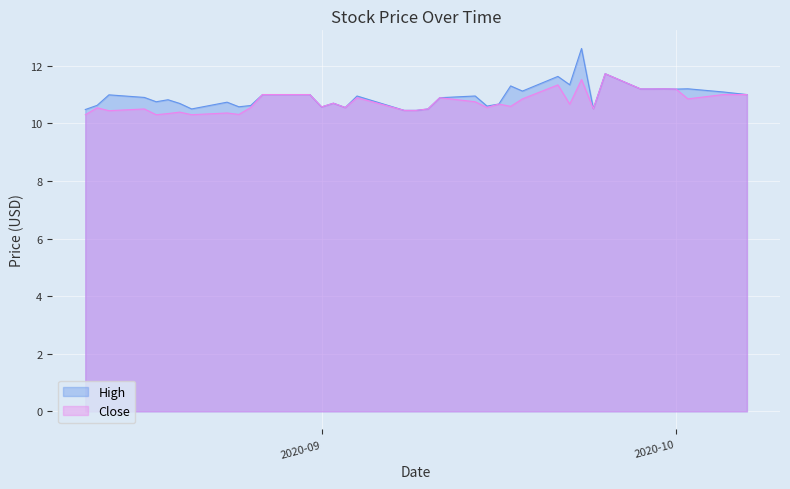

Is it true that Close equals 5.7 at 2020-08-31?

False